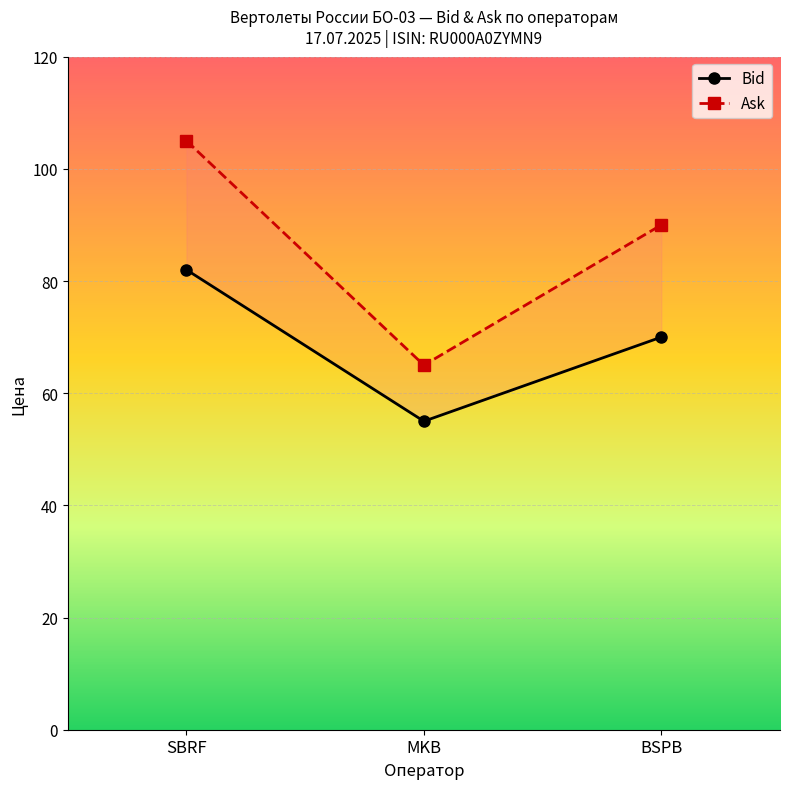

Reading right to left, transcribe all the data shown in this chart.

Bid: 70	55	82
Ask: 90	65	105